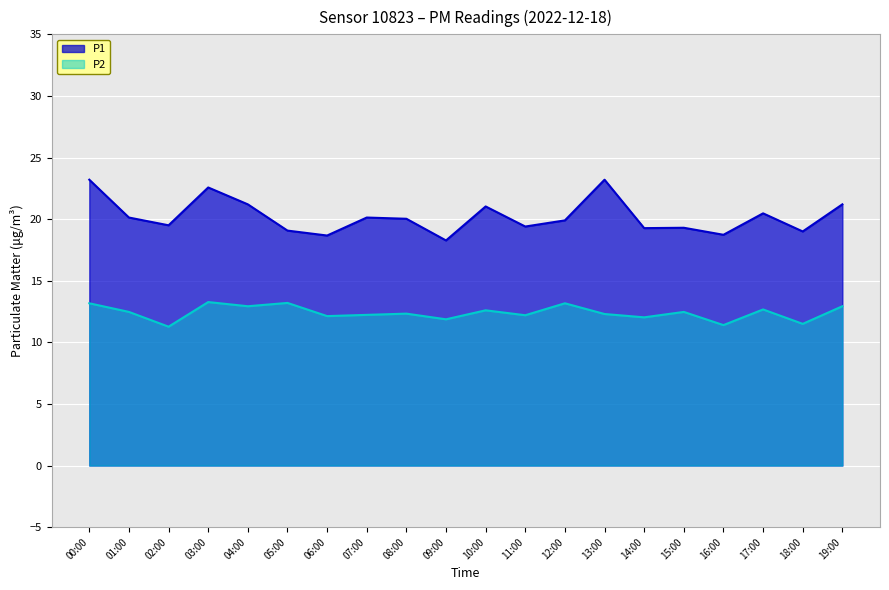

Is it true that P1 equals 11.8 at 04:00?

False